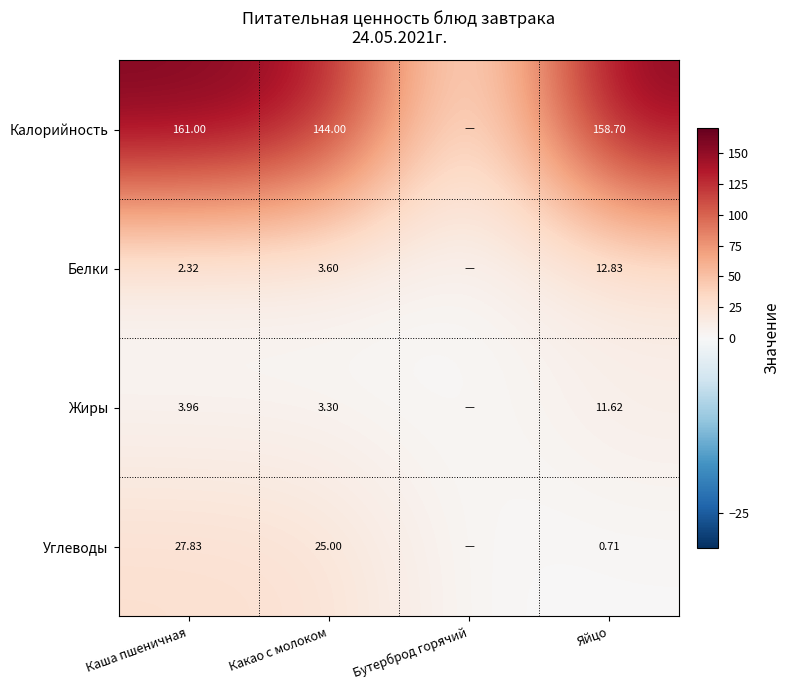

At Яйцо, list the series in order from largest to smallest.

Калорийность, Белки, Жиры, Углеводы